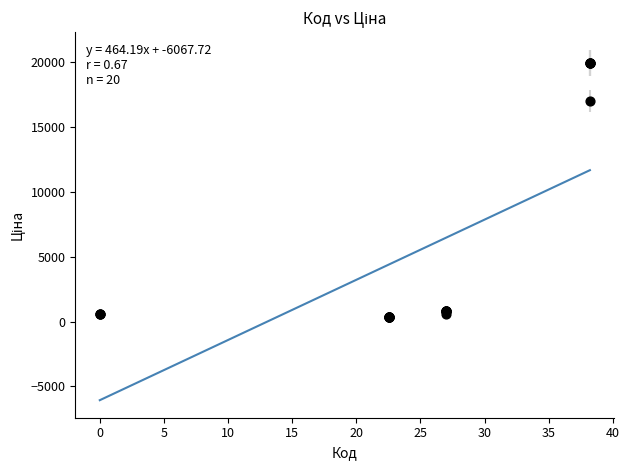

What Y value in the scatter plot is closest to 10137?

16976.3